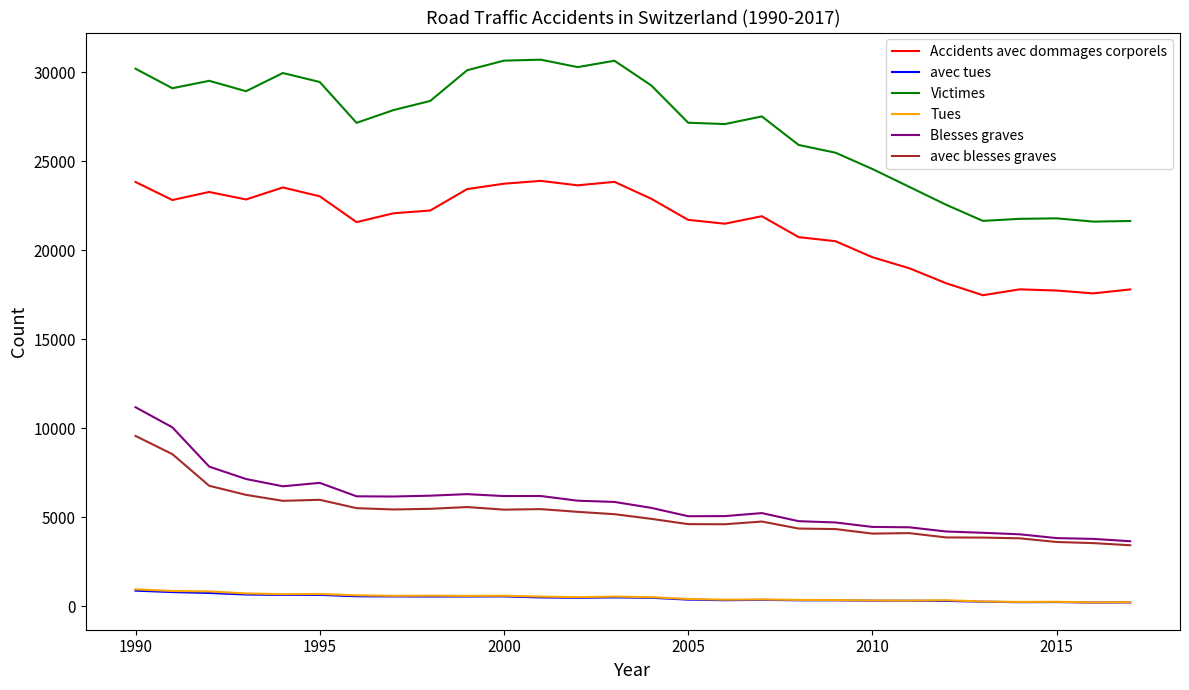

True or false: Accidents avec dommages corporels and avec blesses graves cross at least once.

False